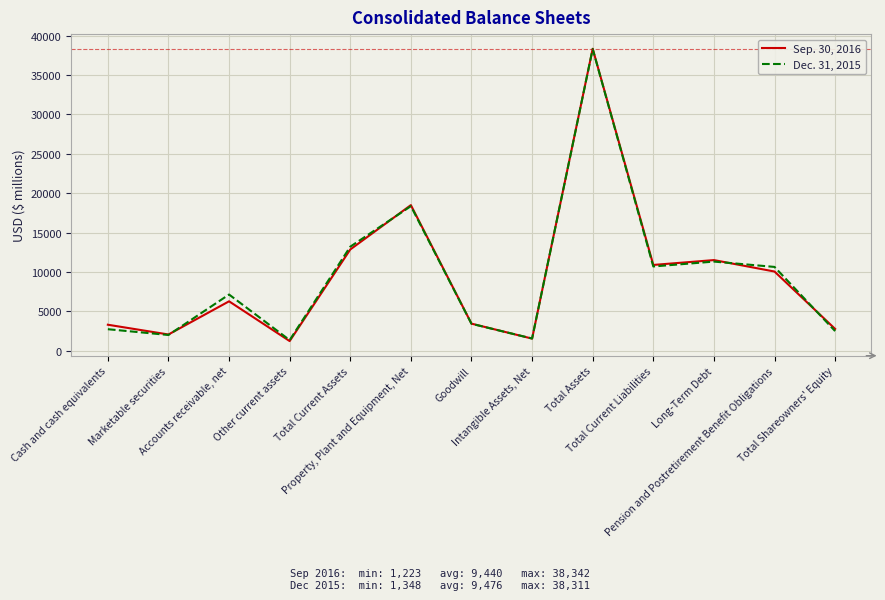

What is the maximum value shown in the chart?

38342